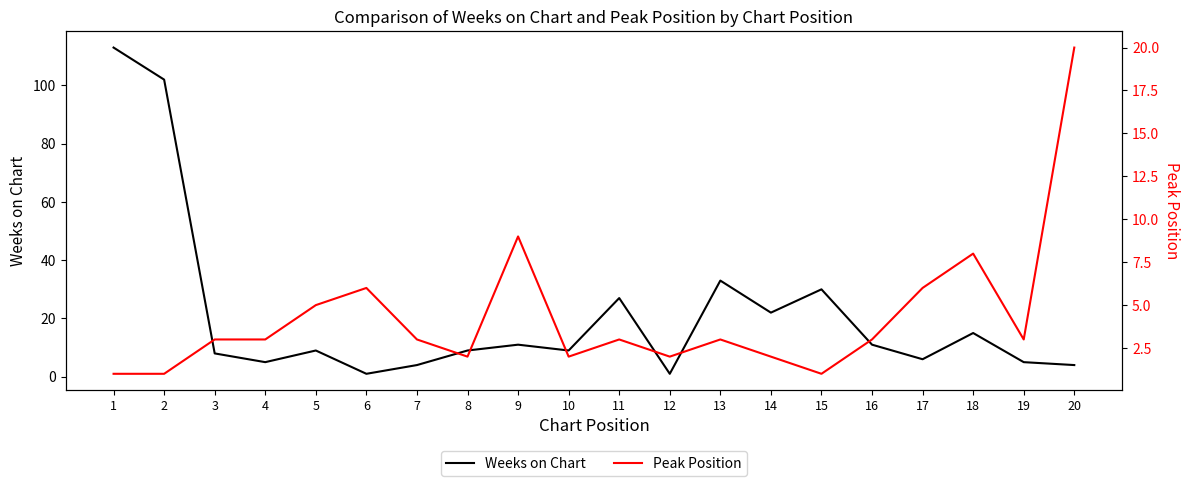

Reading left to right, list all the values displayed in this chart.

Weeks on Chart: 113	102	8	5	9	1	4	9	11	9	27	1	33	22	30	11	6	15	5	4
Peak Position: 1	1	3	3	5	6	3	2	9	2	3	2	3	2	1	3	6	8	3	20